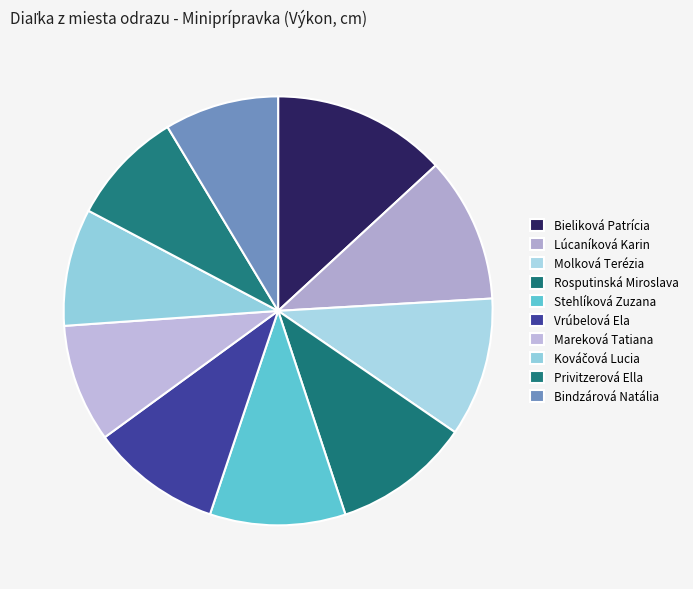

Does Kováčová Lucia represent more than half of the total?

No